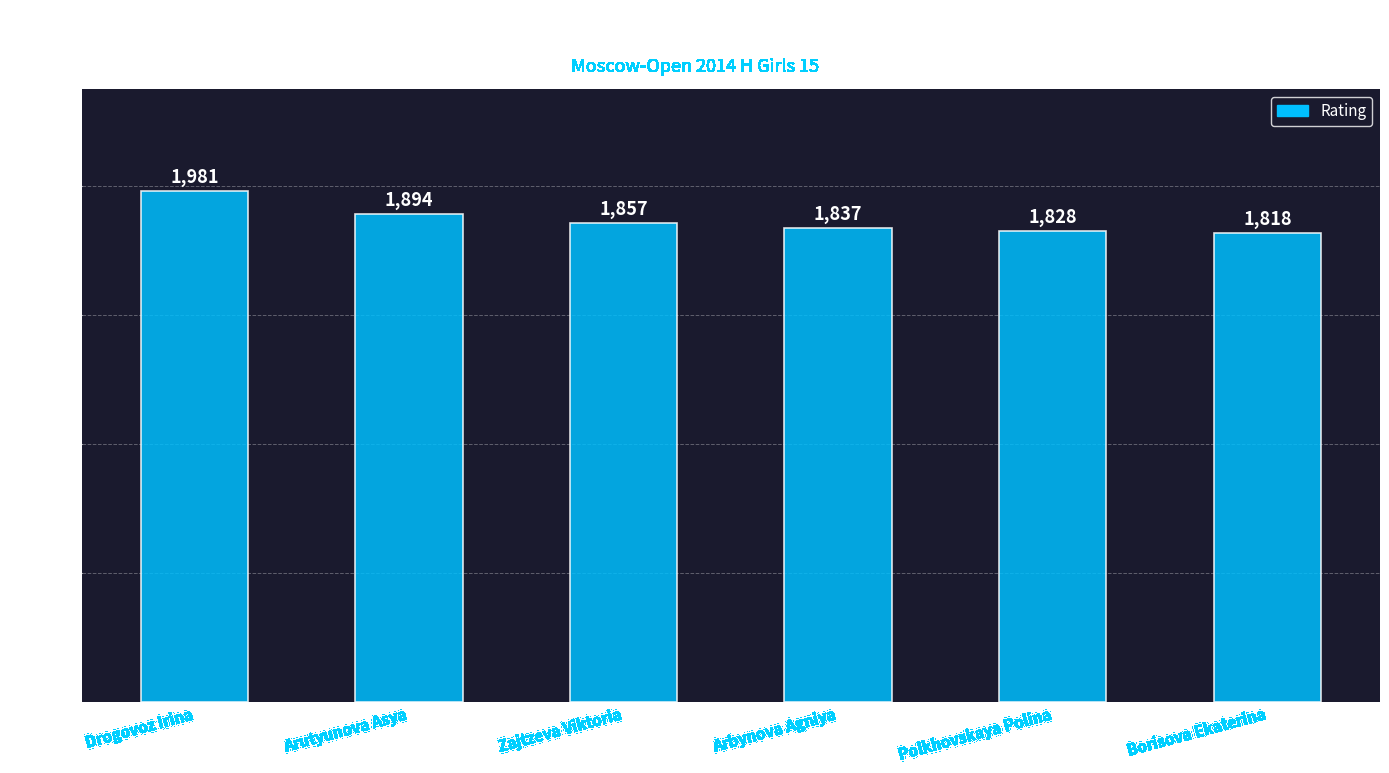

Reading right to left, list all the values displayed in this chart.

1818	1828	1837	1857	1894	1981